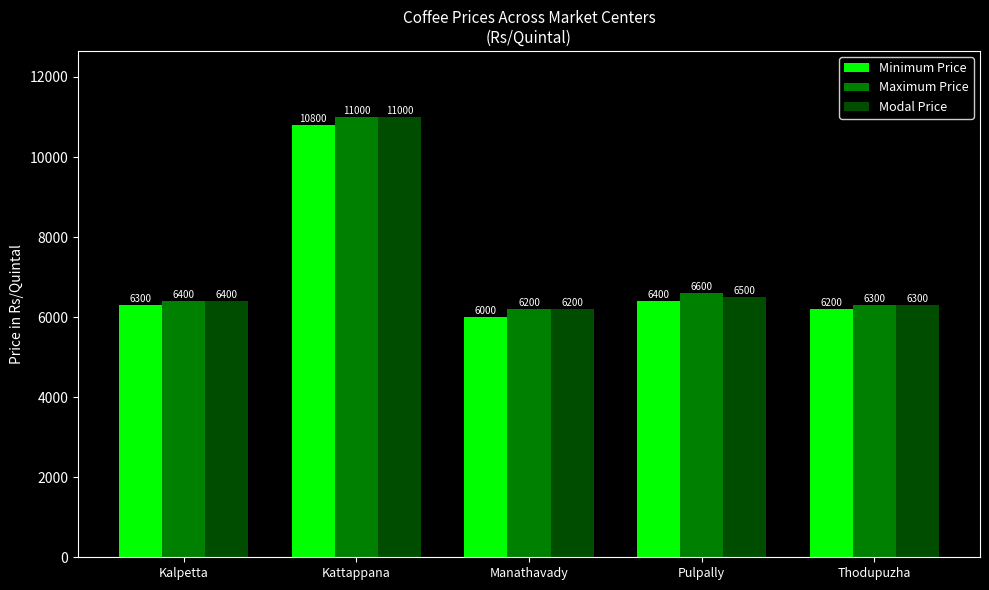

What is the spread (max minus min) of values at Pulpally?

200